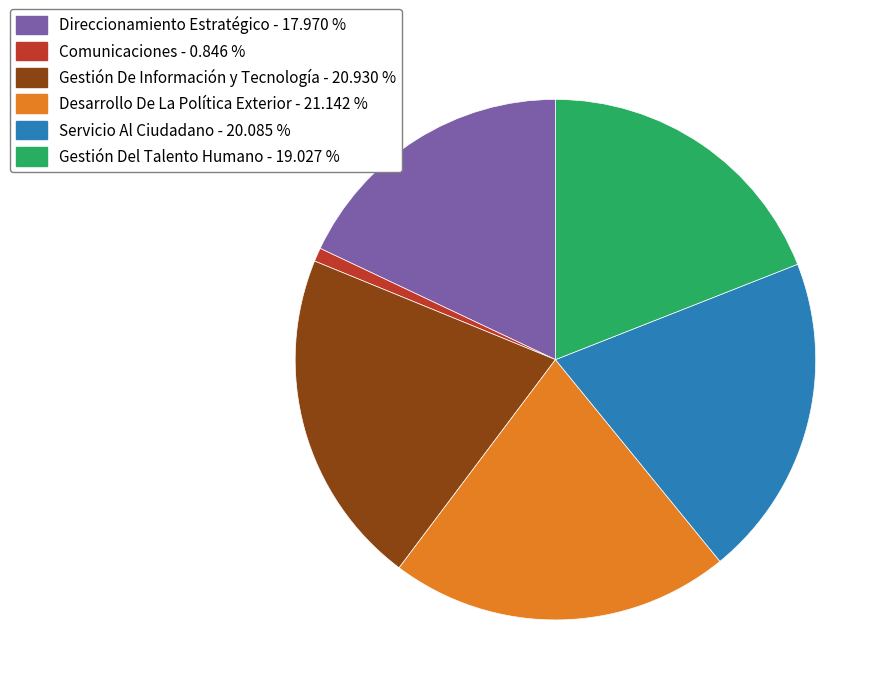

True or false: Direccionamiento Estratégico accounts for 18% of the total.

True